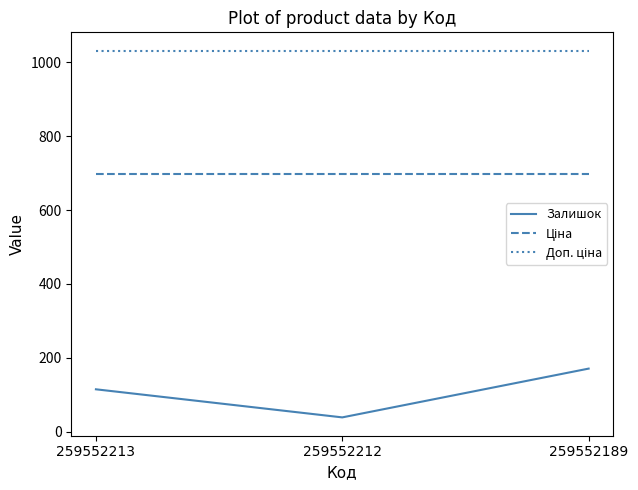

What is the sum of all Залишок values?

325.0